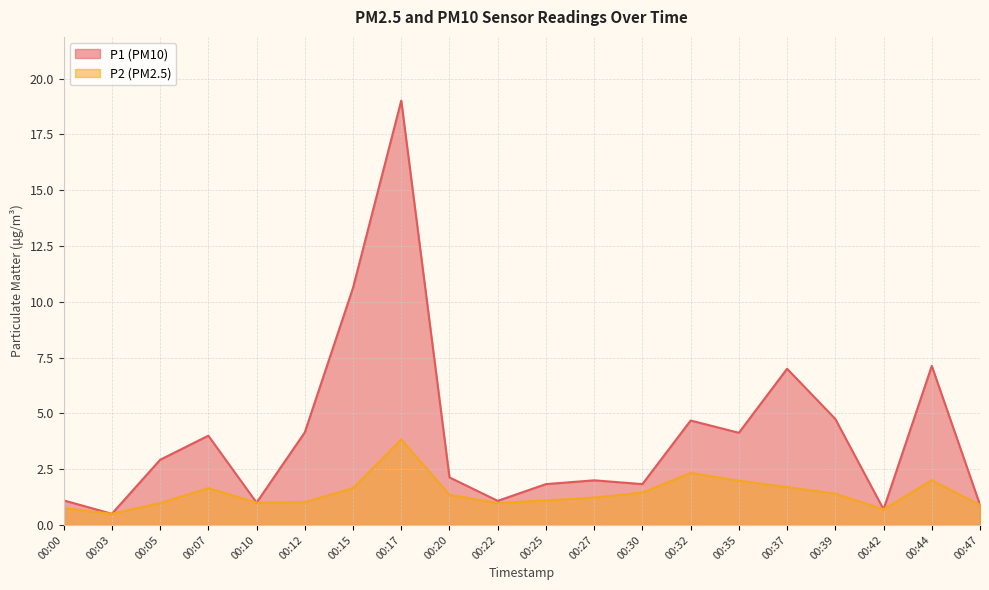

Rank the series by their average value, from highest to lowest.

P1 (PM10), P2 (PM2.5)